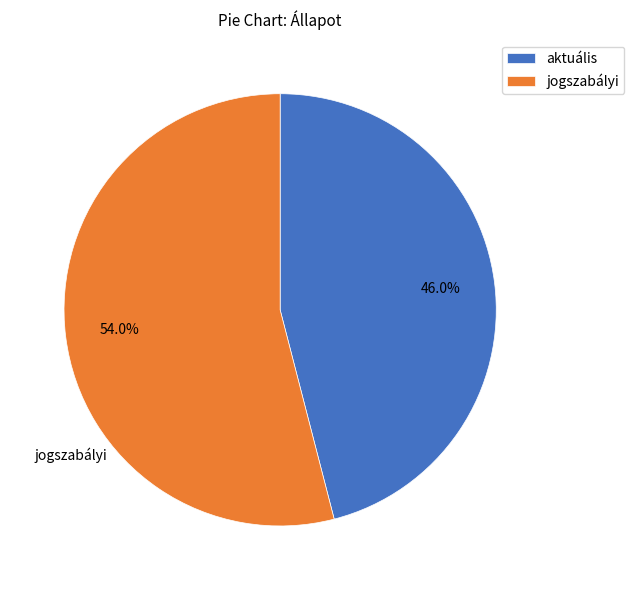

Is there any slice that represents more than half of the pie?

Yes